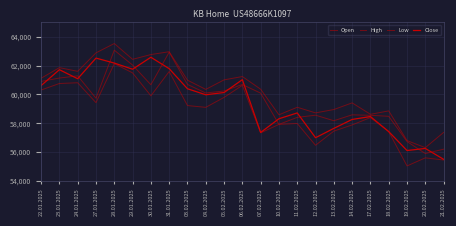

How many lines are shown in the chart?

4